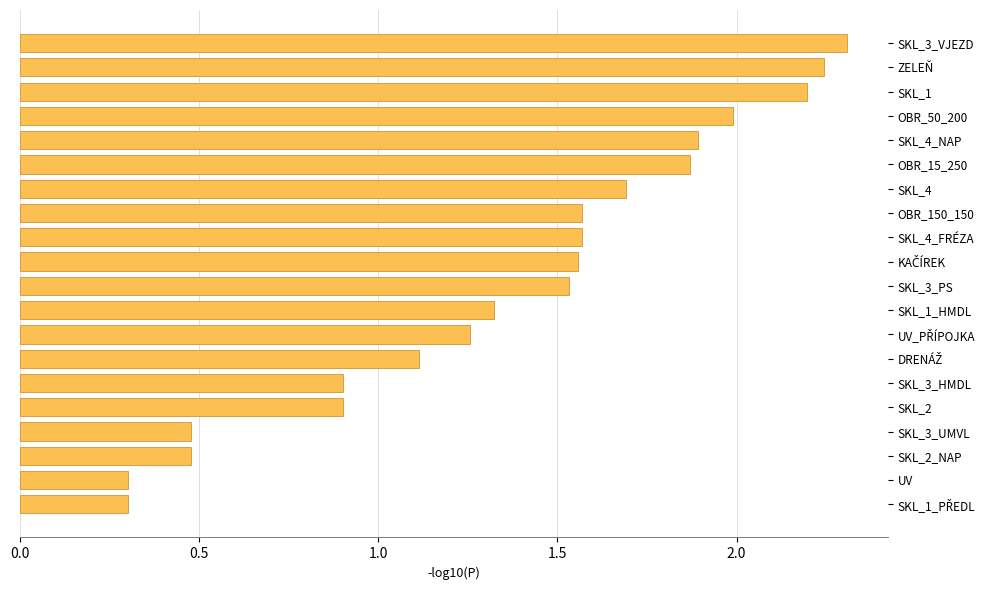

Is it true that the value at SKL_1 is 3.4?

False